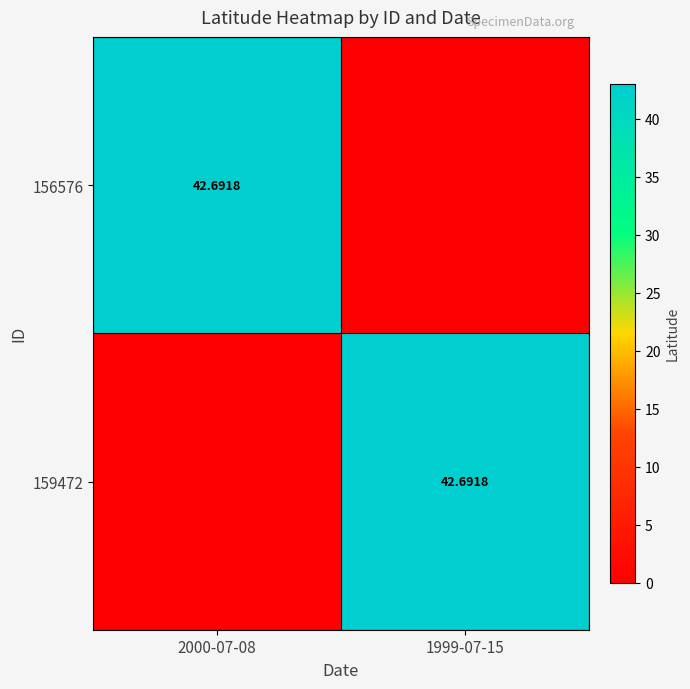

What is the sum of the 156576 values at 1999-07-15 and 2000-07-08?

42.7